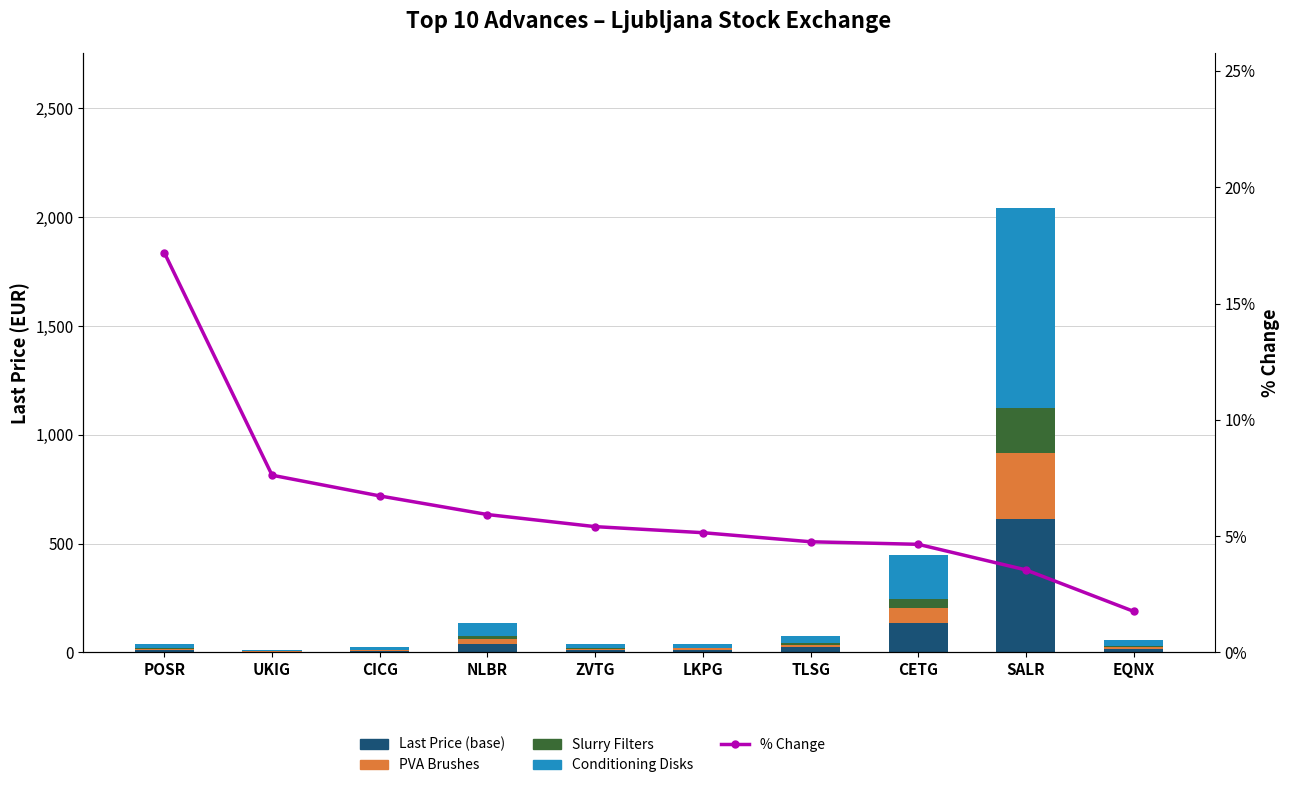

The PVA Brushes series shows 5.7 at POSR. True or false?

True